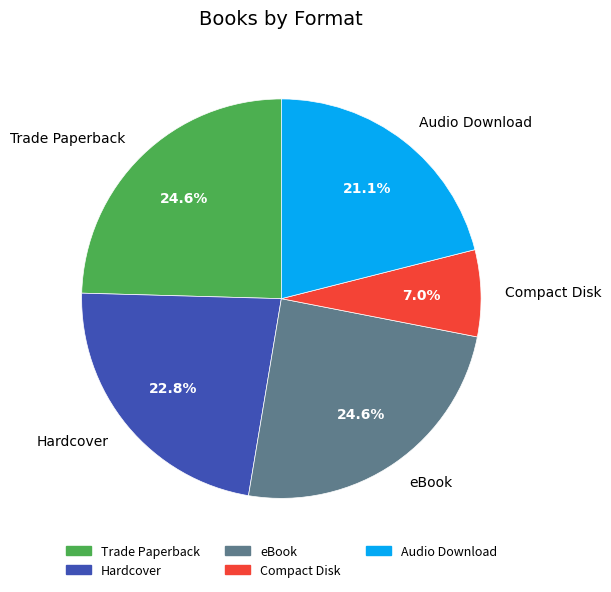

What percentage do Compact Disk and Audio Download together represent?

28.1%